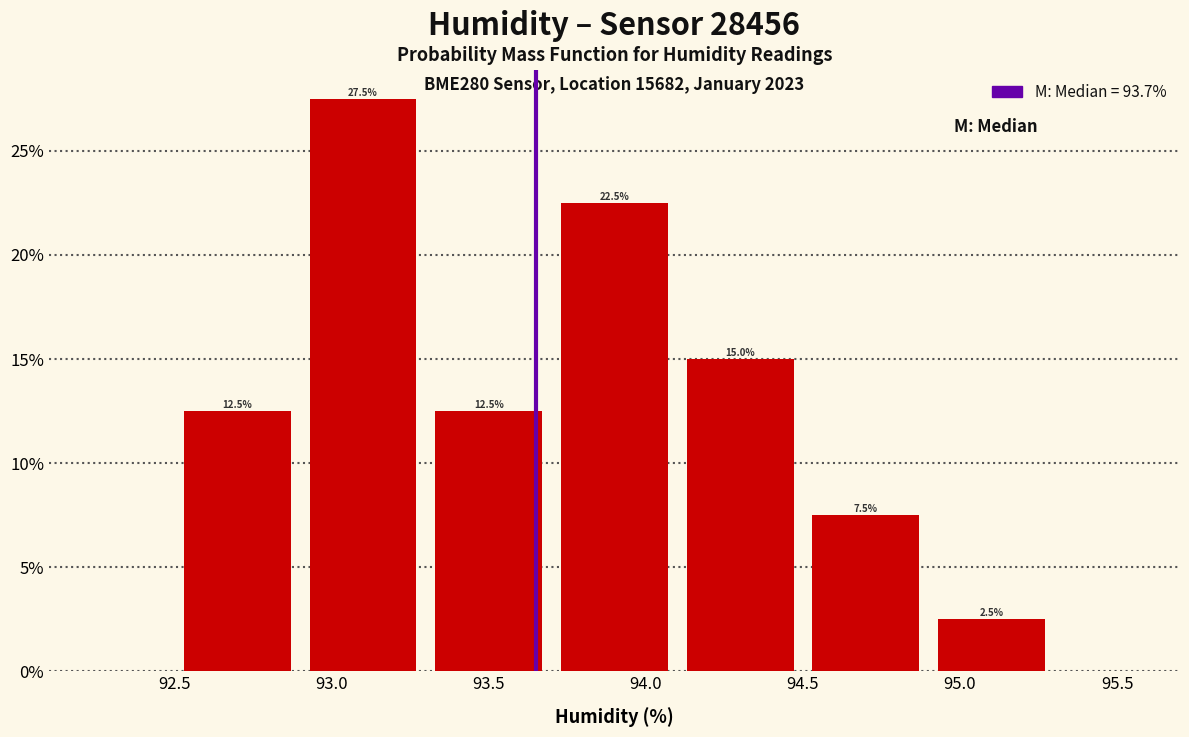

Reading left to right, transcribe this chart: for each bar, give the range it covers on the x-axis and its height.

92.5 to 92.9: 12.5
92.9 to 93.3: 27.5
93.3 to 93.7: 12.5
93.7 to 94.1: 22.5
94.1 to 94.5: 15.0
94.5 to 94.9: 7.5
94.9 to 95.3: 2.5